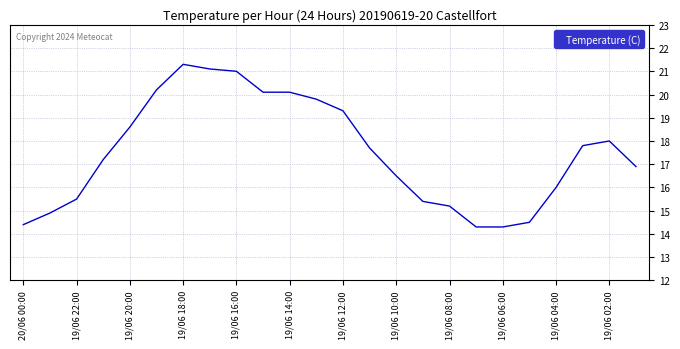

Reading right to left, what are all the values shown in this chart?

16.9	18.0	17.8	16.0	14.5	14.3	14.3	15.2	15.4	16.5	17.7	19.3	19.8	20.1	20.1	21.0	21.1	21.3	20.2	18.6	17.2	15.5	14.9	14.4